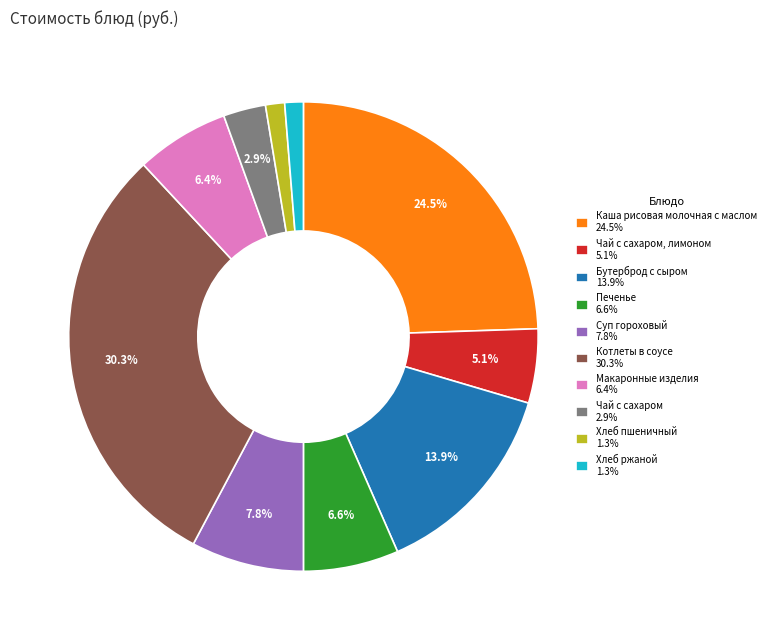

How many segments does this pie chart have?

10